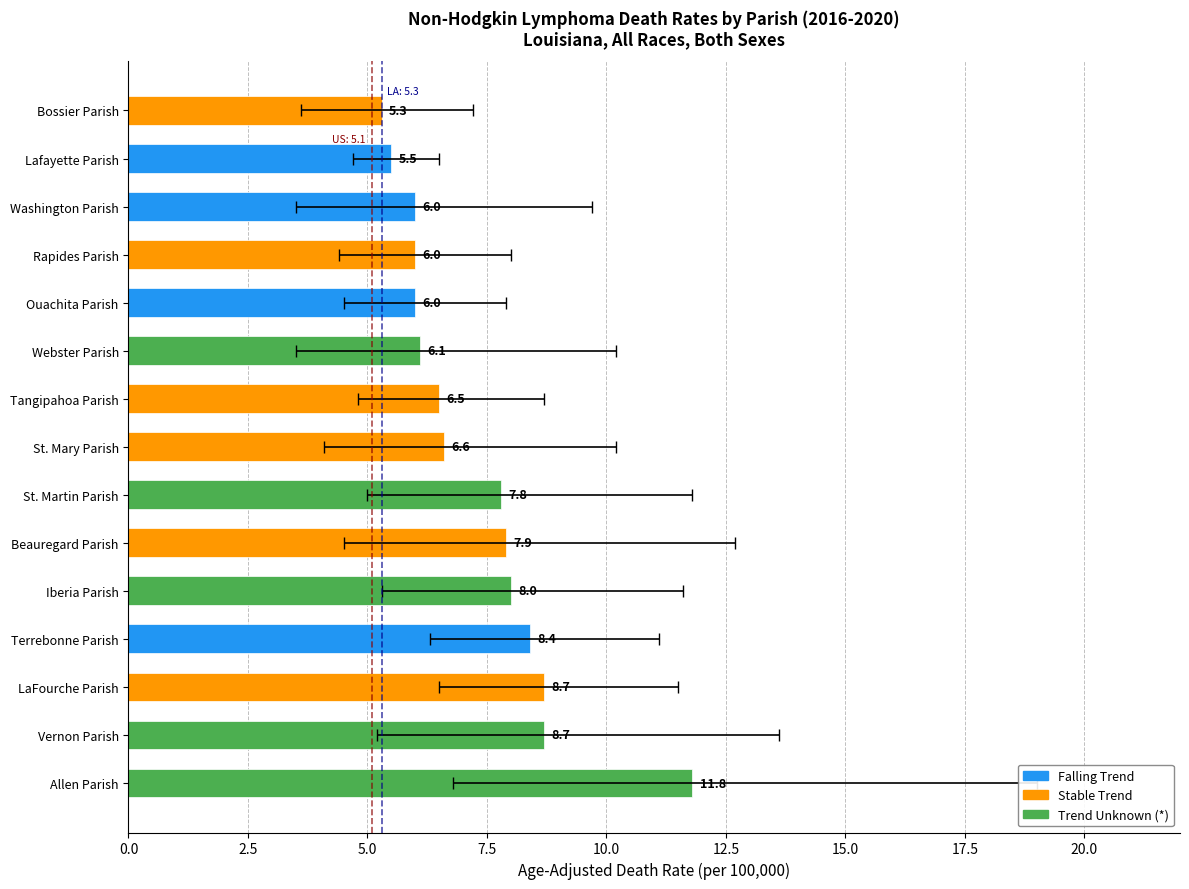

Are the bars horizontal?

Yes